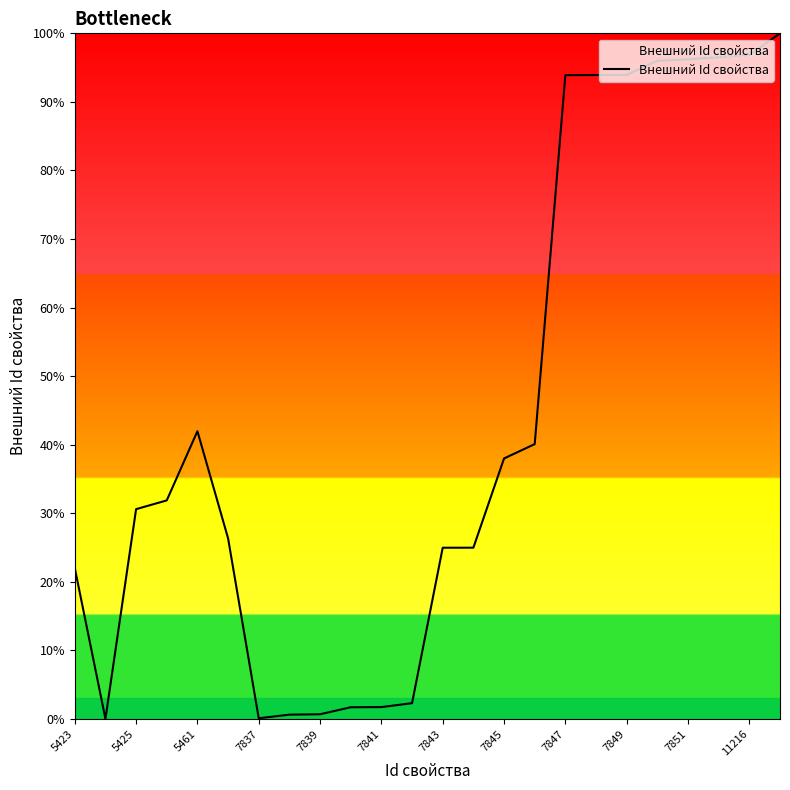

What is the difference between the maximum and minimum values?

100.0